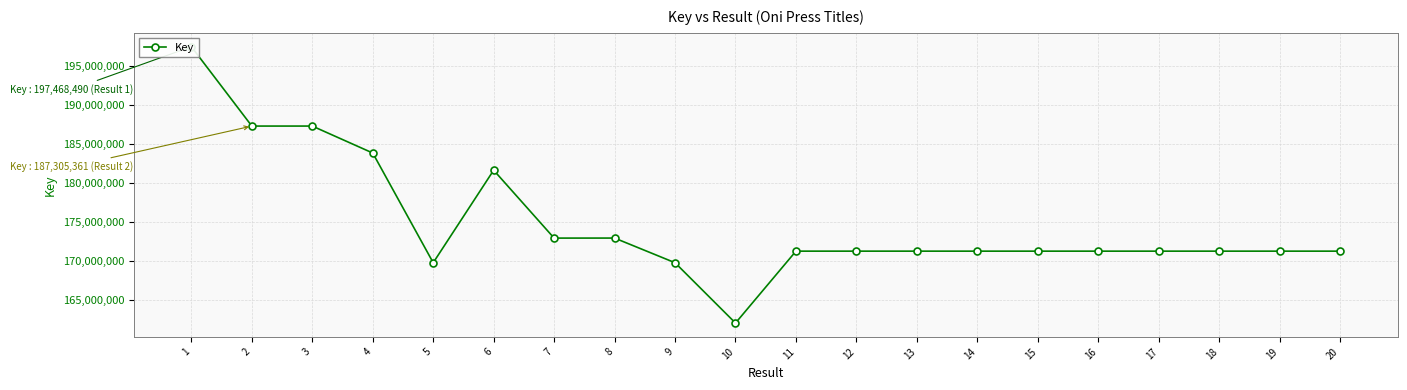

Rank the categories by value from highest to lowest.

1, 2, 3, 4, 6, 8, 7, 11, 12, 13, 20, 18, 15, 19, 17, 16, 14, 5, 9, 10